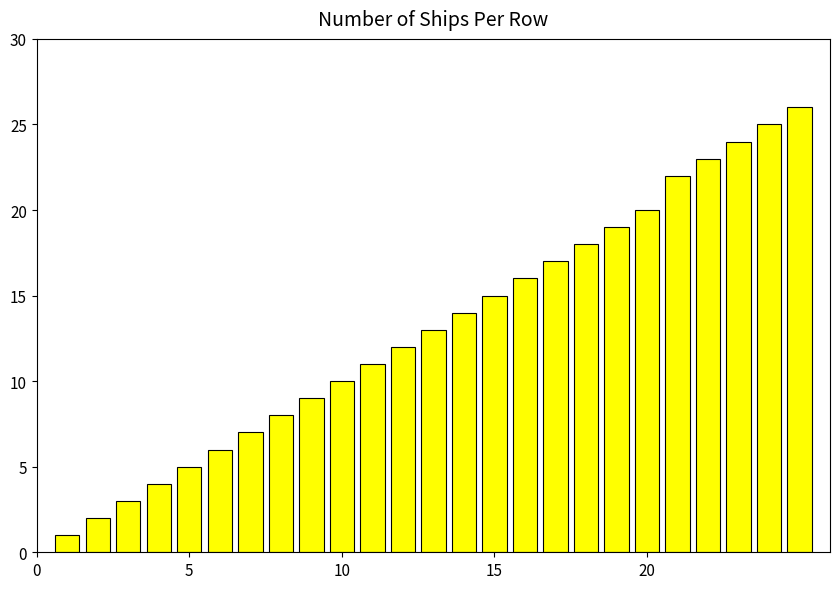

Does the chart contain any negative values?

No